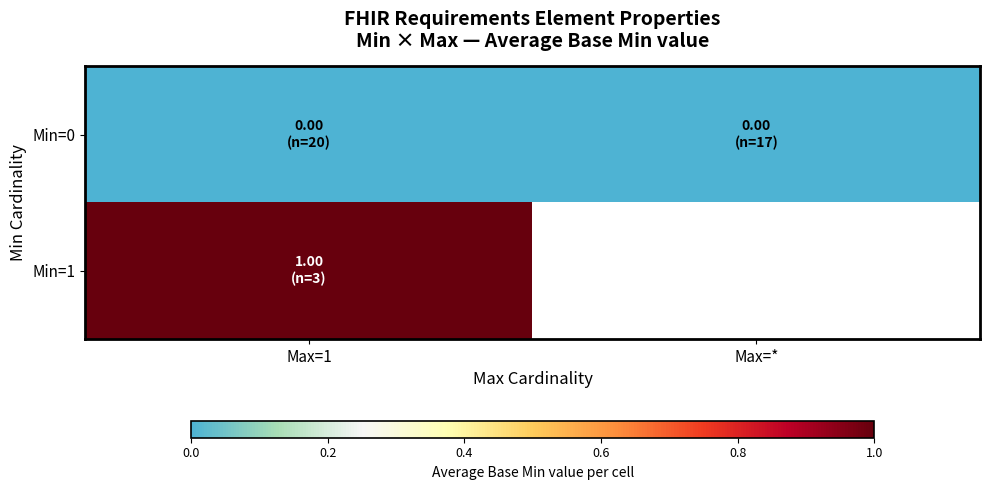

The Min=1 series shows 1.0 at Max=1. True or false?

True